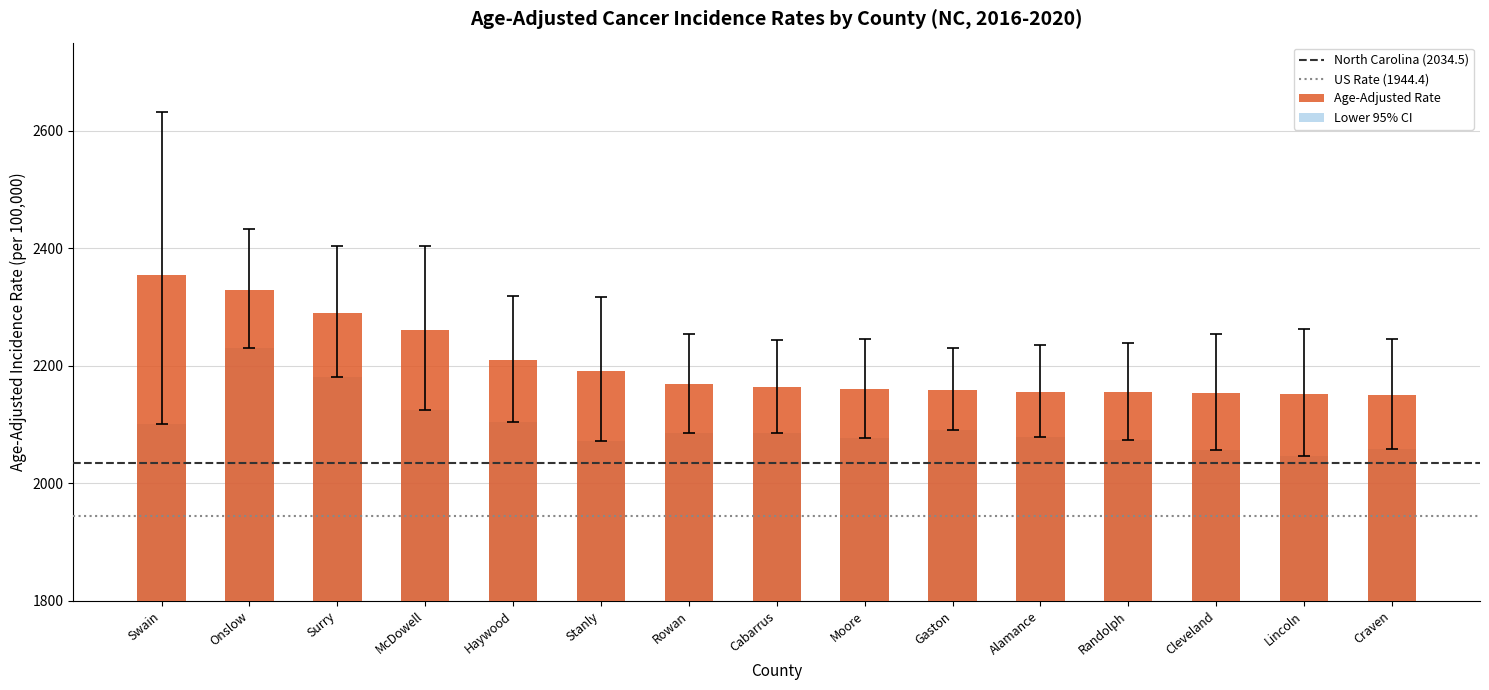

Reading left to right, transcribe all the data shown in this chart.

Age-Adjusted Rate: Swain=2355.2	Onslow=2329.2	Surry=2289.7	McDowell=2261.0	Haywood=2209.4	Stanly=2191.1	Rowan=2168.9	Cabarrus=2163.1	Moore=2159.8	Gaston=2159.3	Alamance=2155.8	Randolph=2154.5	Cleveland=2153.4	Lincoln=2152.4	Craven=2151.0
Lower 95% CI: Swain=2101.1	Onslow=2229.5	Surry=2180.1	McDowell=2124.4	Haywood=2104.3	Stanly=2071.2	Rowan=2086.0	Cabarrus=2084.8	Moore=2076.9	Gaston=2090.3	Alamance=2078.6	Randolph=2073.1	Cleveland=2057.0	Lincoln=2046.1	Craven=2058.8
Upper 95% CI: Swain=2631.7	Onslow=2432.2	Surry=2403.5	McDowell=2404.1	Haywood=2318.4	Stanly=2316.2	Rowan=2254.3	Cabarrus=2243.5	Moore=2245.3	Gaston=2230.1	Alamance=2235.1	Randolph=2238.2	Cleveland=2253.2	Lincoln=2262.8	Craven=2246.2